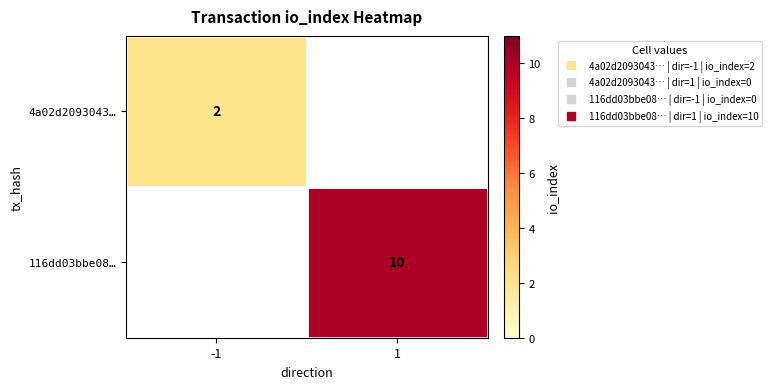

Is the value of 4a02d2093043… at 1 greater than the value of 116dd03bbe08… at 1?

No